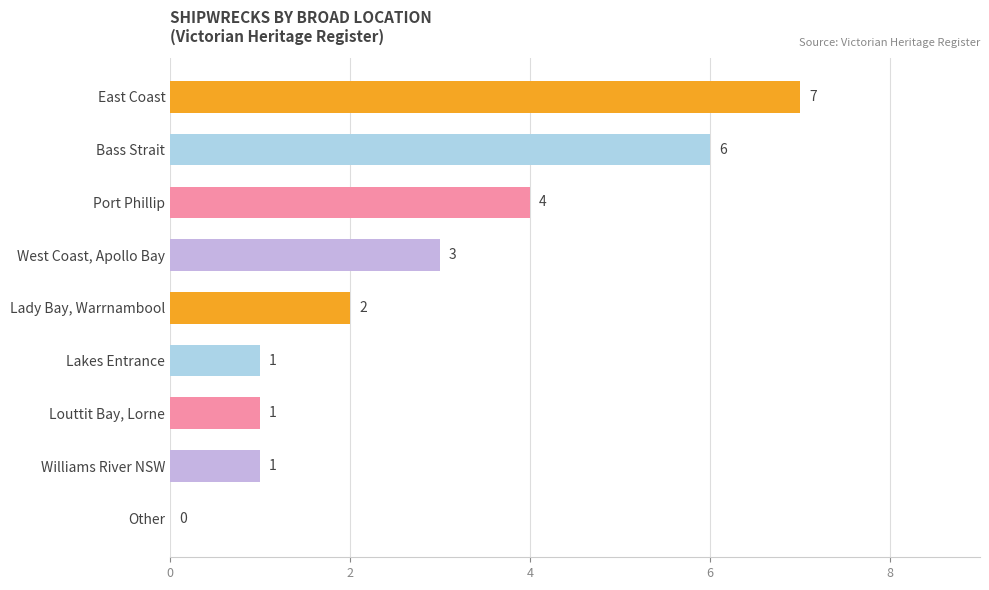

What is the sum of all values?

25